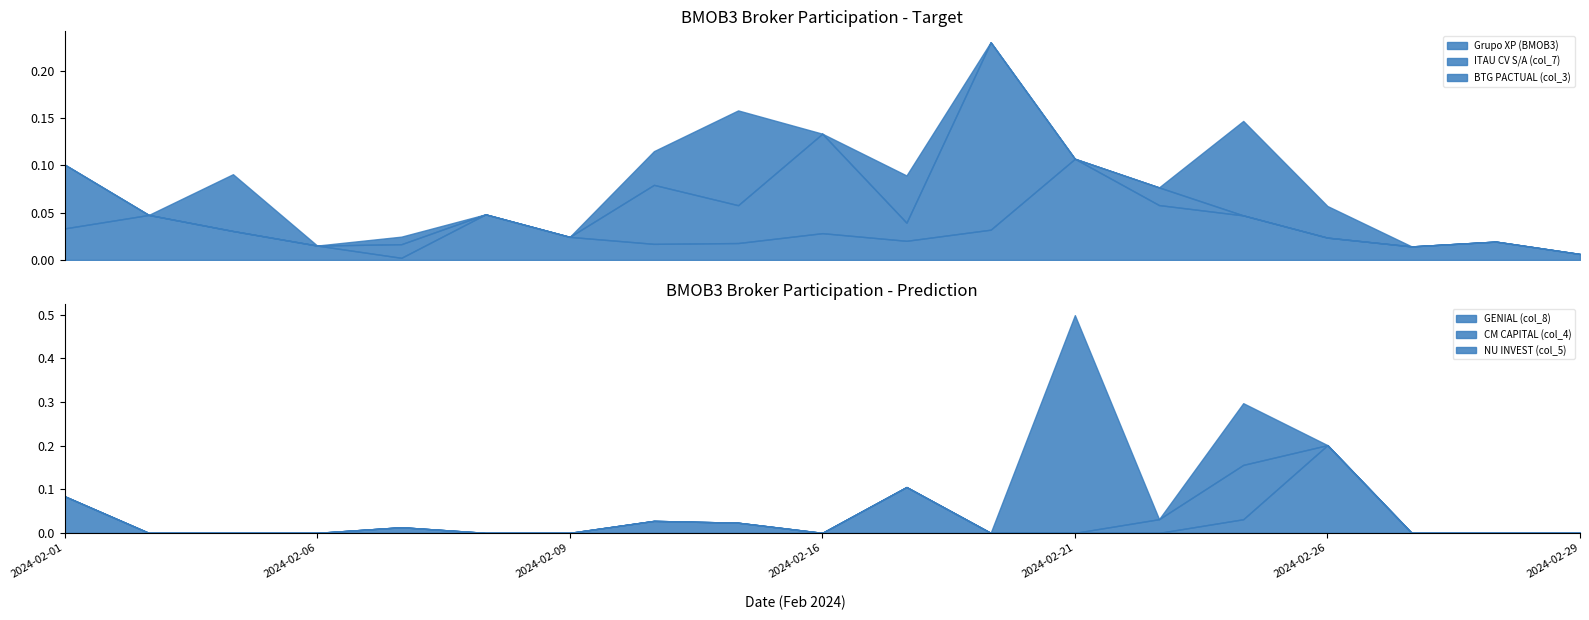

Does the chart display data point markers on the line(s)?

No